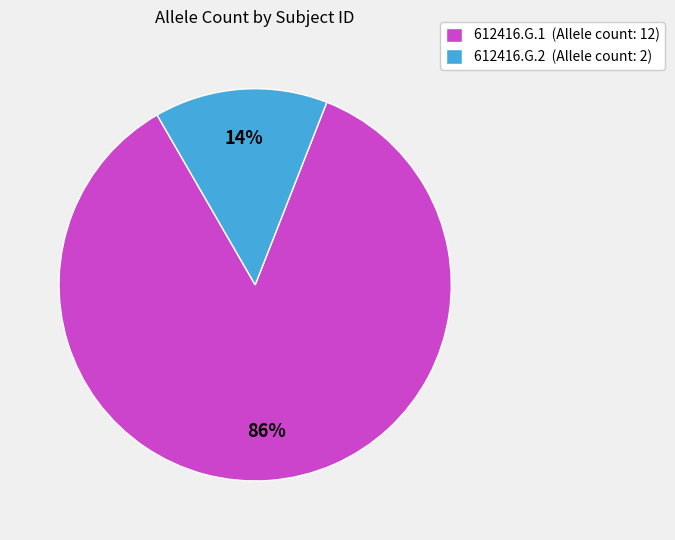

To the nearest percent, what portion does 612416.G.1 represent?

86%